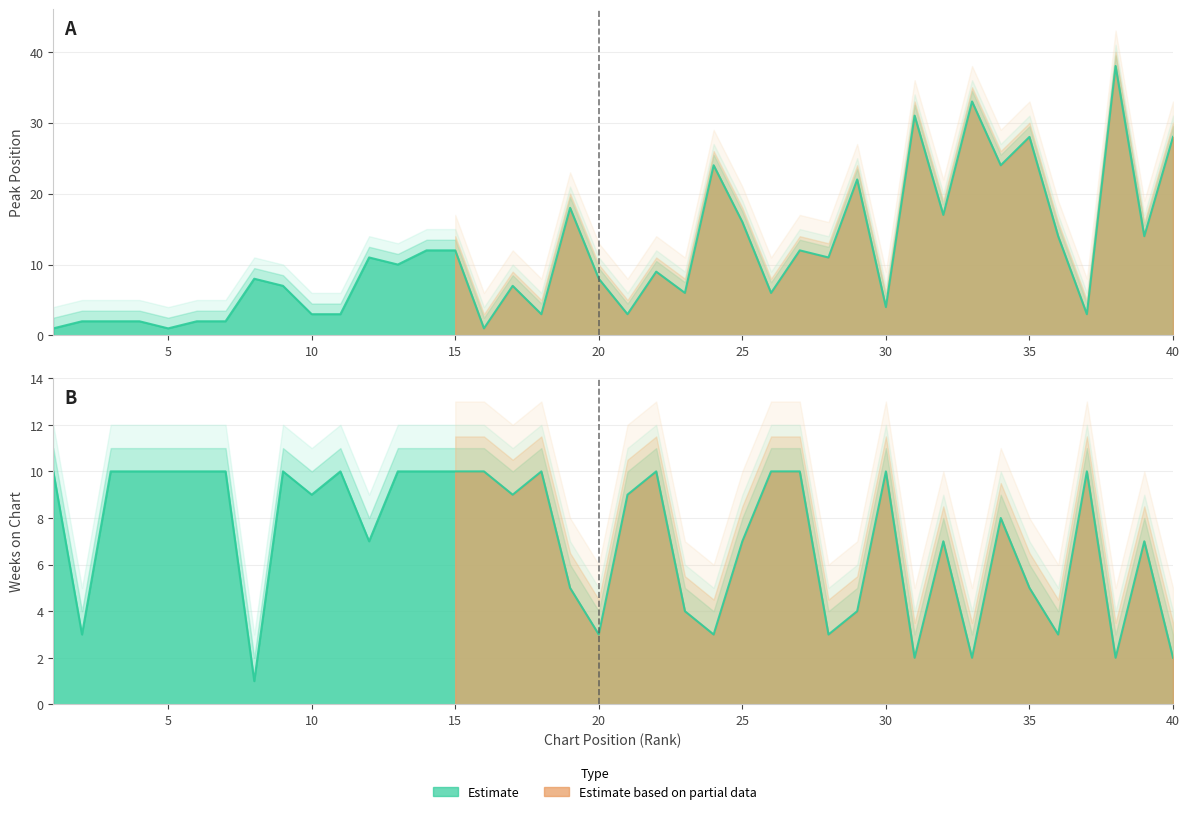

How many interior local peaks does the Weeks on Chart series have?

9